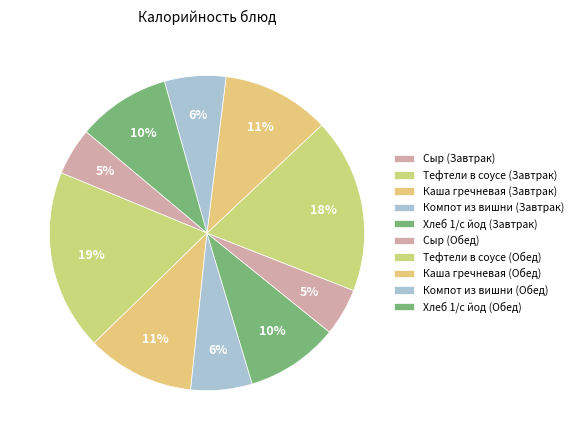

Count the number of slices in the pie.

10